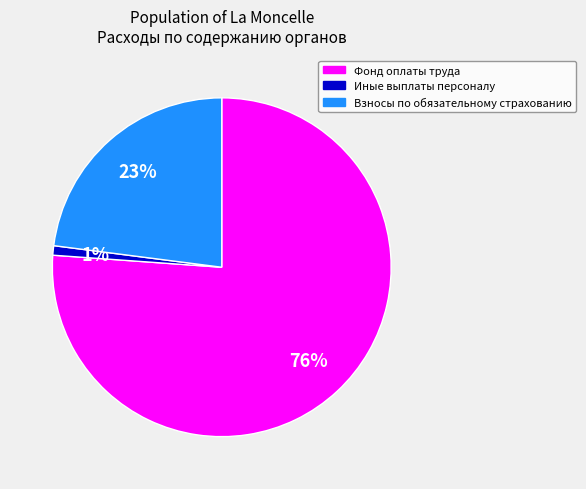

How many slices are in this pie chart?

3